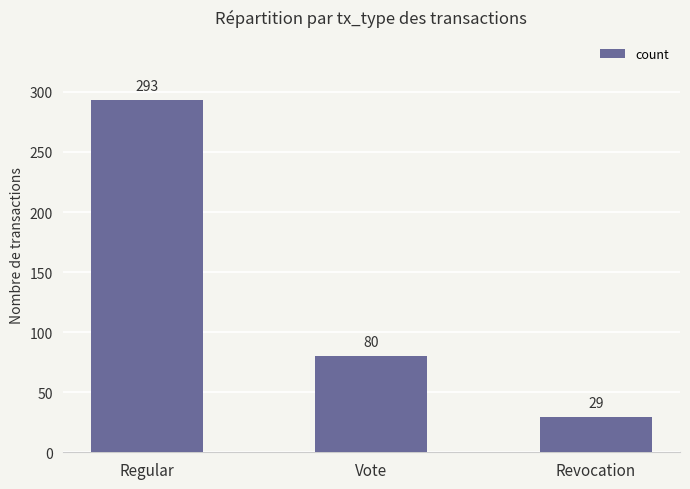

What position from the left is Revocation?

3